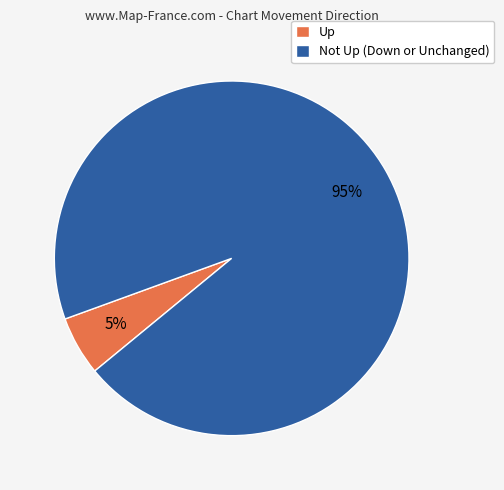

Which slice is the smallest?

Up